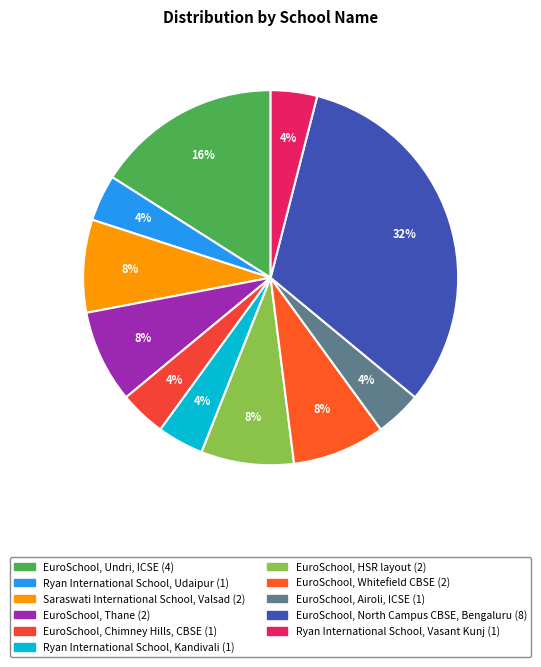

Does EuroSchool, HSR layout represent more than half of the total?

No